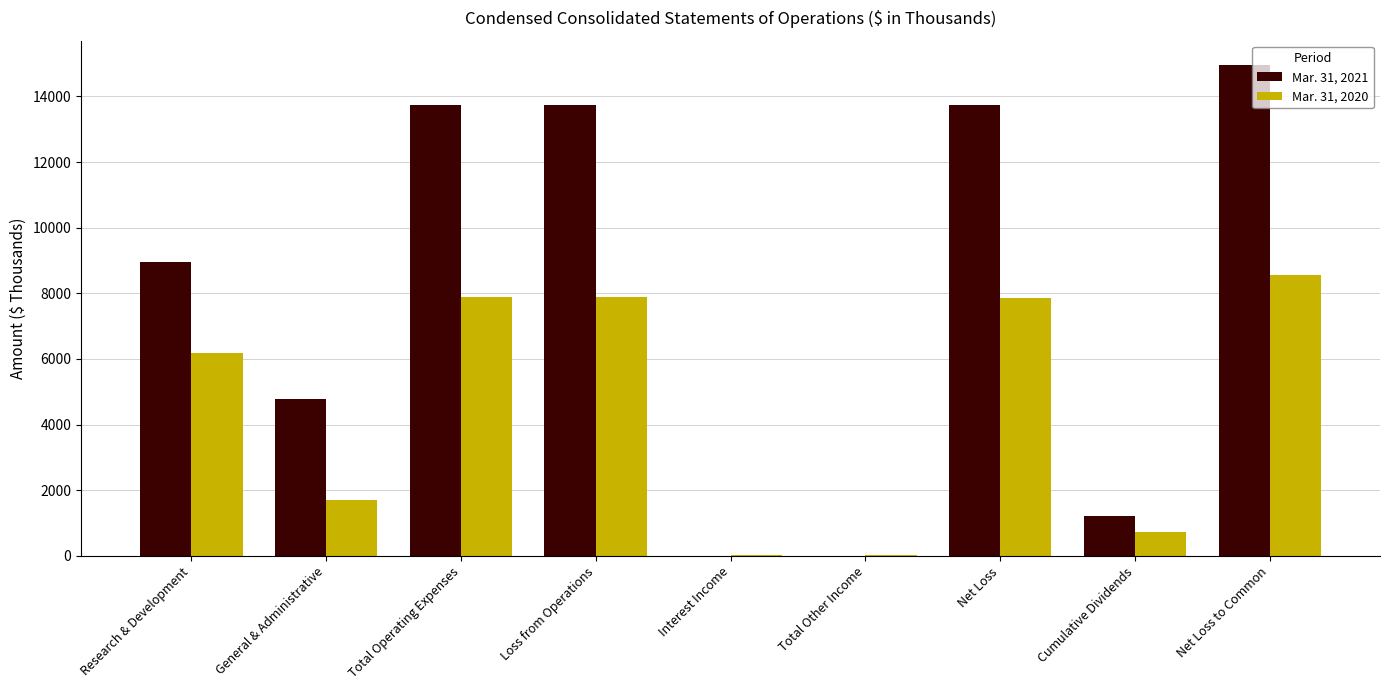

The value of Mar. 31, 2020 at General & Administrative is 2476. True or false?

False